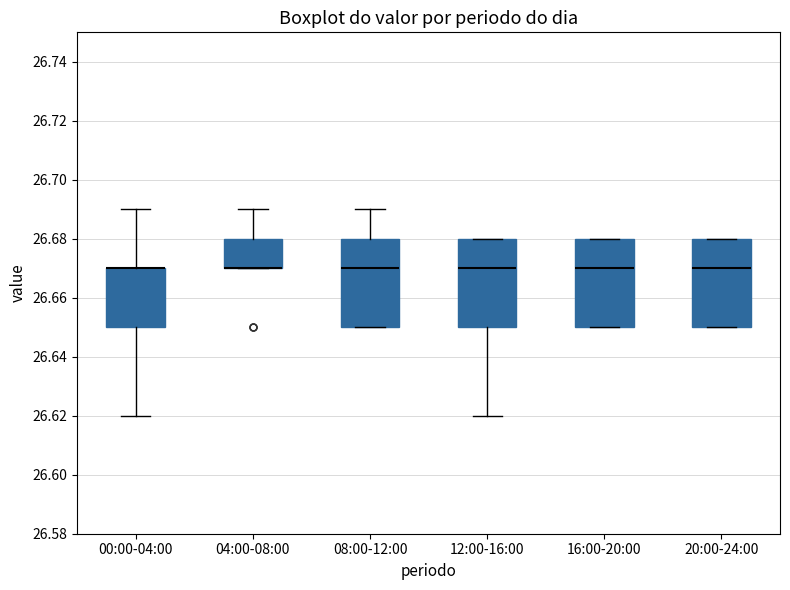

Reading left to right, transcribe this box plot: for each box, give where its median line is, the range the box spans, and where its two whiskers end, as read against the y-axis. The values are not printed on the chart, so give them approximately, as read against the axis.

00:00-04:00: median 26.67 (drawn on the box's upper edge), box 26.65 to 26.67, whiskers 26.62 to 26.69
04:00-08:00: median 26.67 (drawn on the box's lower edge), box 26.67 to 26.68, whiskers 26.67 to 26.69
08:00-12:00: median 26.67, box 26.65 to 26.68, whiskers 26.65 to 26.69
12:00-16:00: median 26.67, box 26.65 to 26.68, whiskers 26.62 to 26.68
16:00-20:00: median 26.67, box 26.65 to 26.68, whiskers 26.65 to 26.68
20:00-24:00: median 26.67, box 26.65 to 26.68, whiskers 26.65 to 26.68